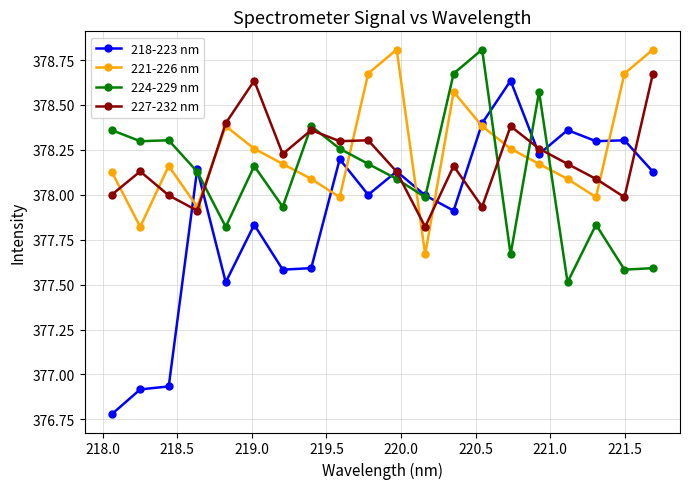

True or false: 224-229 nm and 221-226 nm intersect in this chart.

True